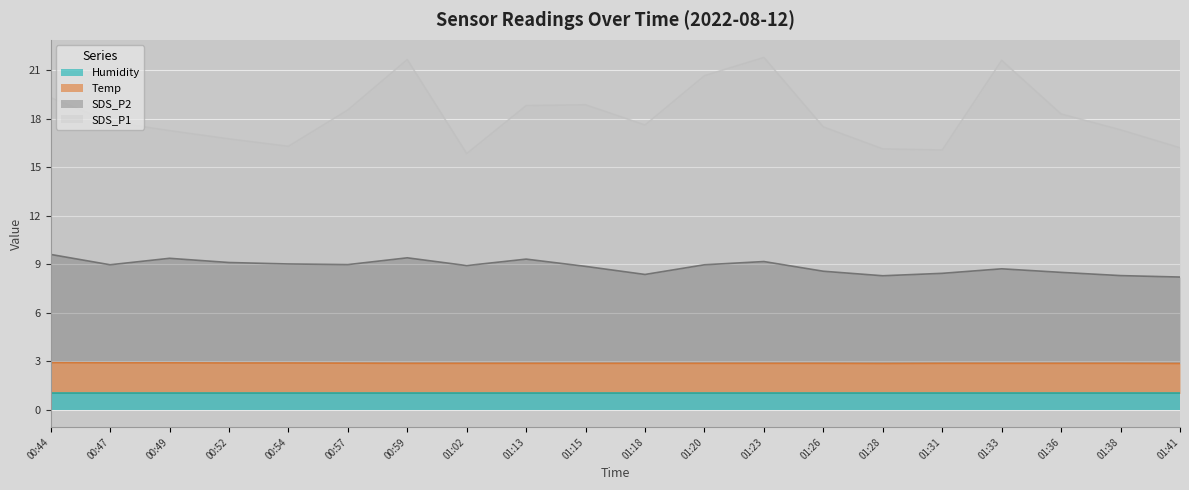

What position from the left is 01:38?

19